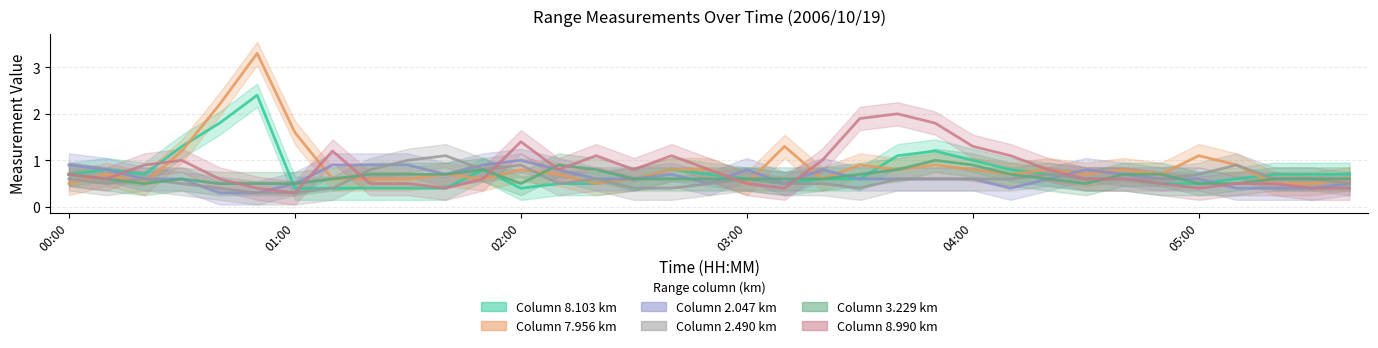

Does the chart display data point markers on the line(s)?

No